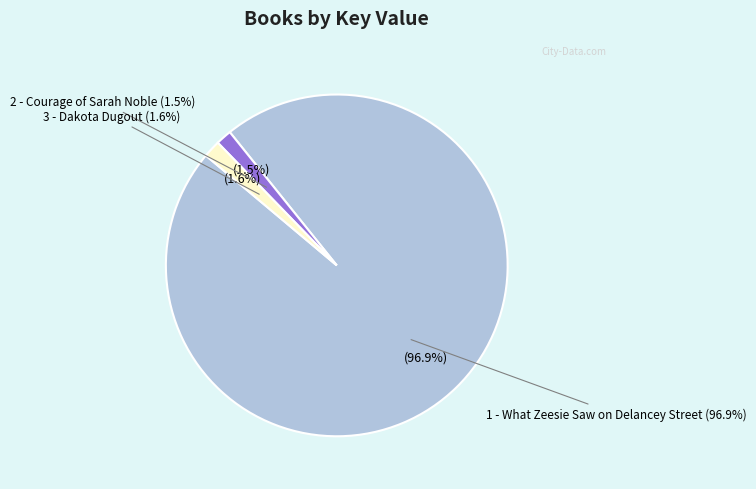

Which category has the smallest portion of the pie?

2 - Courage of Sarah Noble